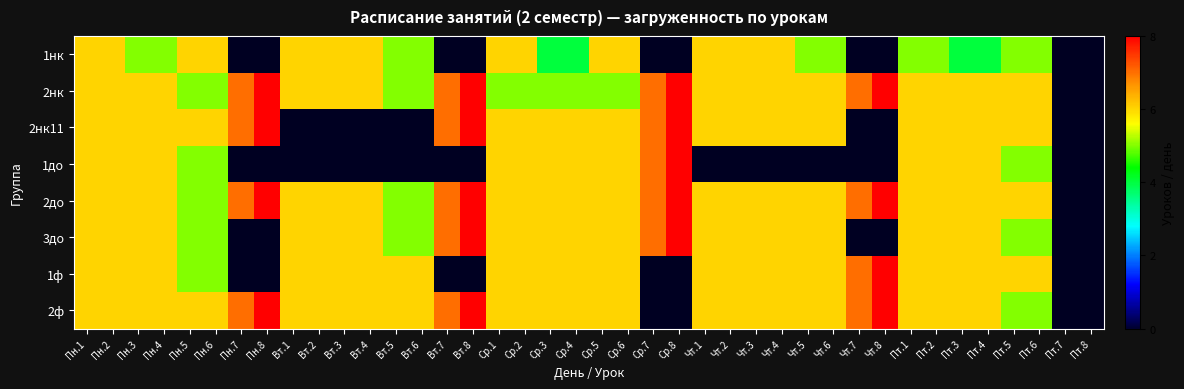

How many values in the 2нк series are below 6?

10